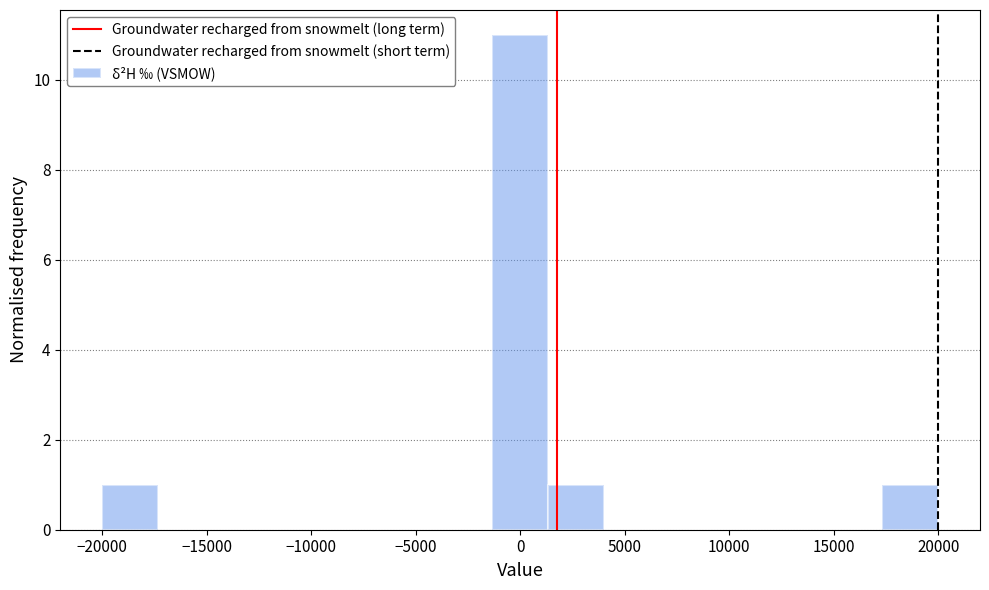

Reading left to right, list every bar in this chart as the range it spans on the x-axis followed by its height. Neither the bar edges nor the heights are printed on the chart, so give them approximately, as read against the axes.

-20000 to -17500: 1
-17500 to -14500: 0
-14500 to -12000: 0
-12000 to -9500: 0
-9500 to -6500: 0
-6500 to -4000: 0
-4000 to -1500: 0
-1500 to 1500: 11
1500 to 4000: 1
4000 to 6500: 0
6500 to 9500: 0
9500 to 12000: 0
12000 to 14500: 0
14500 to 17500: 0
17500 to 20000: 1